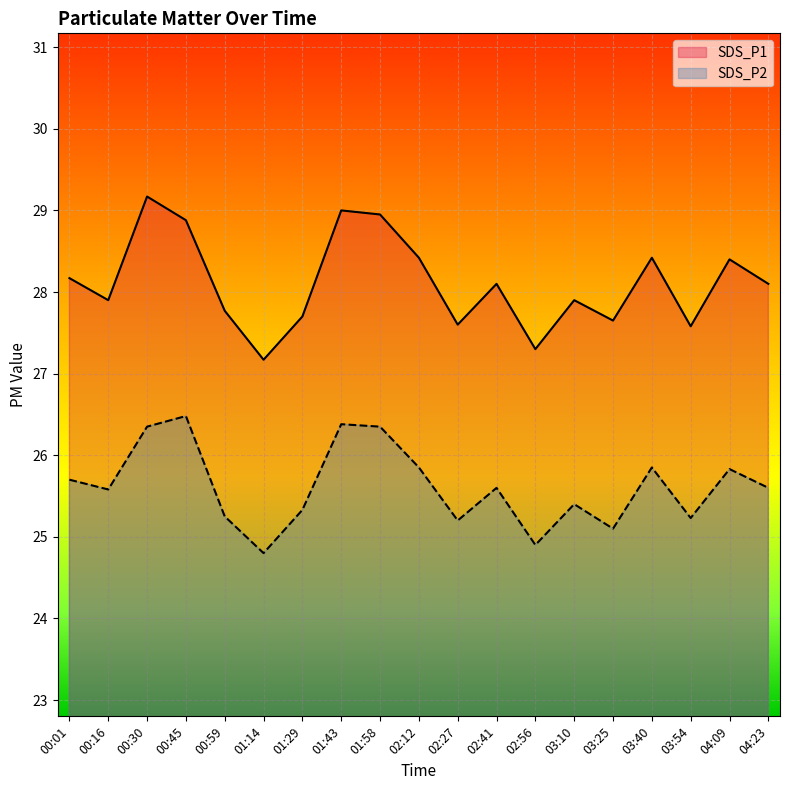

What is the label of the 12th point from the right?

01:43